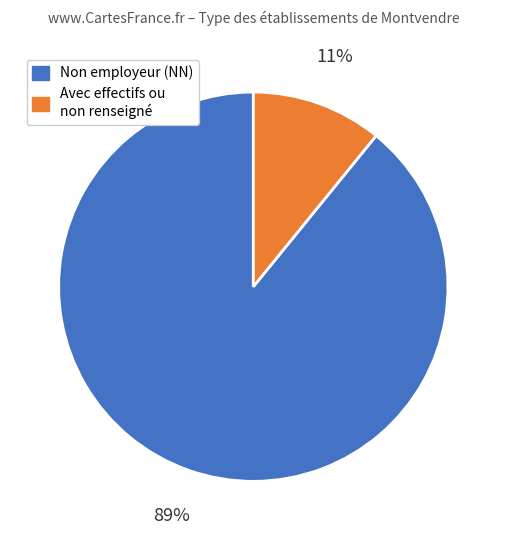

To the nearest percent, what is the average slice percentage?

50%